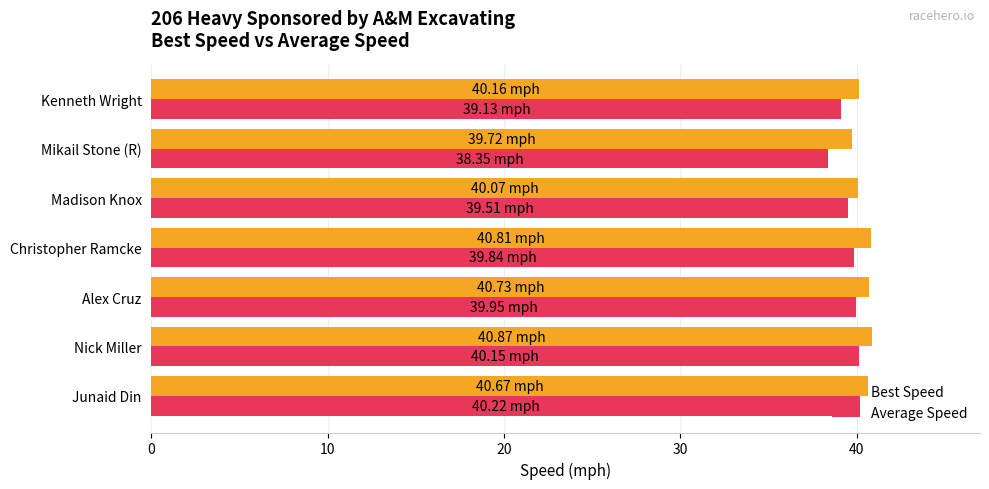

What is the total value across all series at Alex Cruz?

80.7